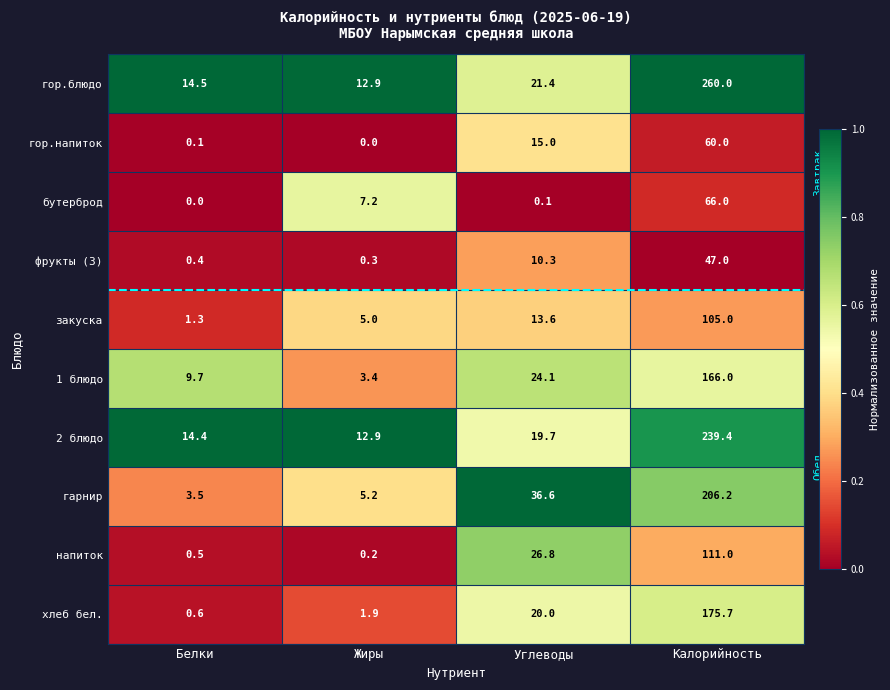

The 2 блюдо series shows 239.4 at Калорийность. True or false?

True